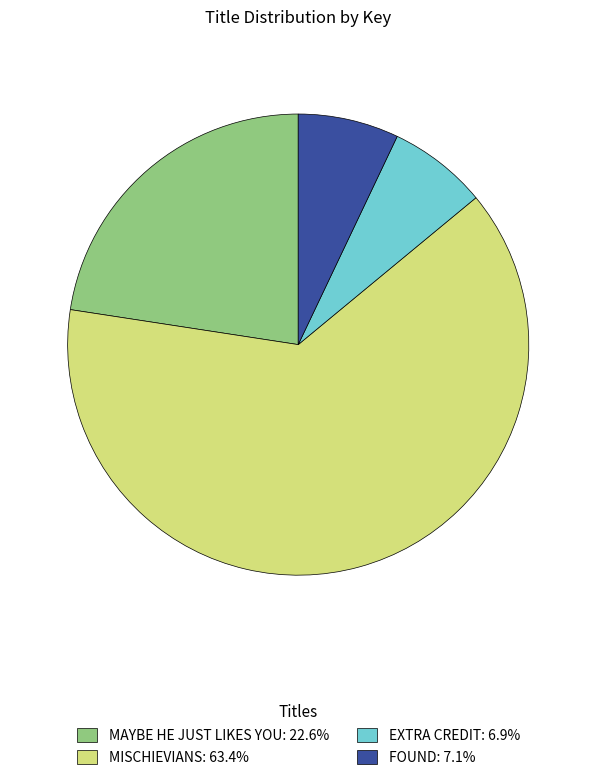

Does any single category account for the majority?

Yes